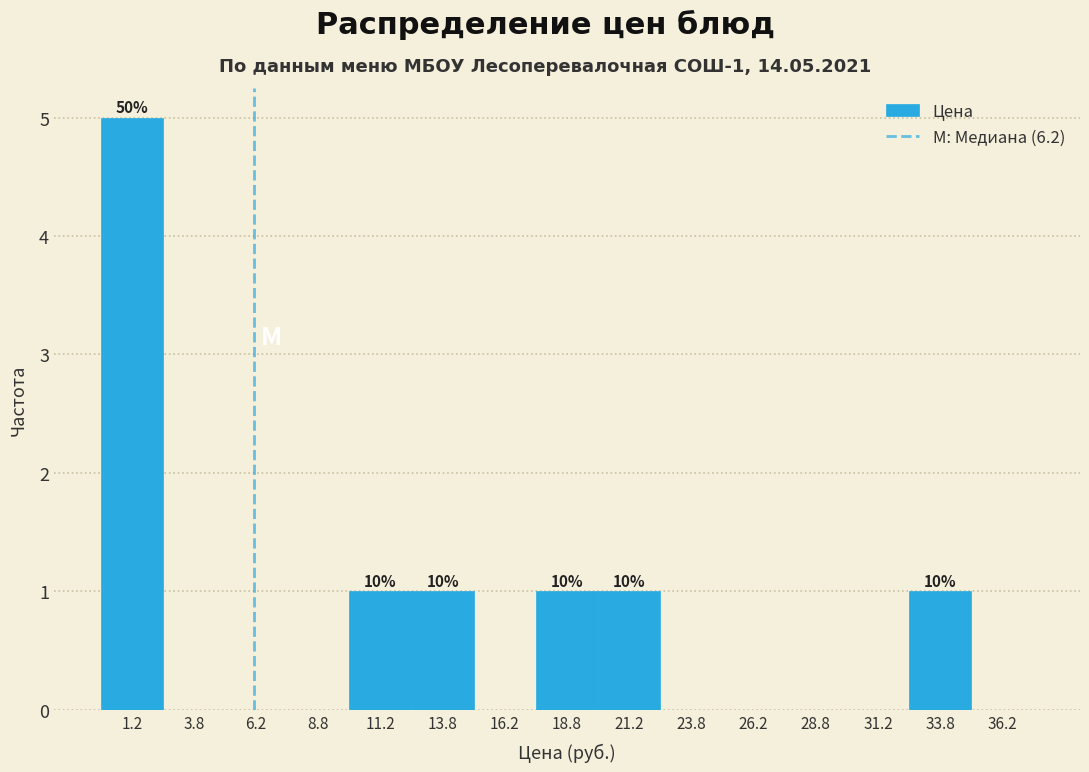

Which range on the x-axis has the tallest bar?

0.0 to 2.5